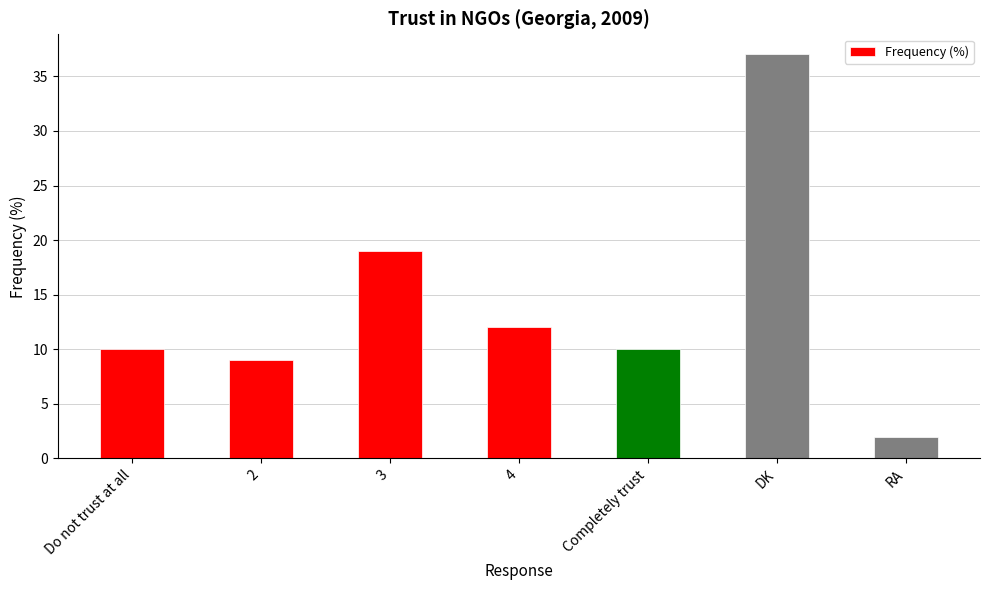

Read the value at Completely trust, to the nearest 5.

10